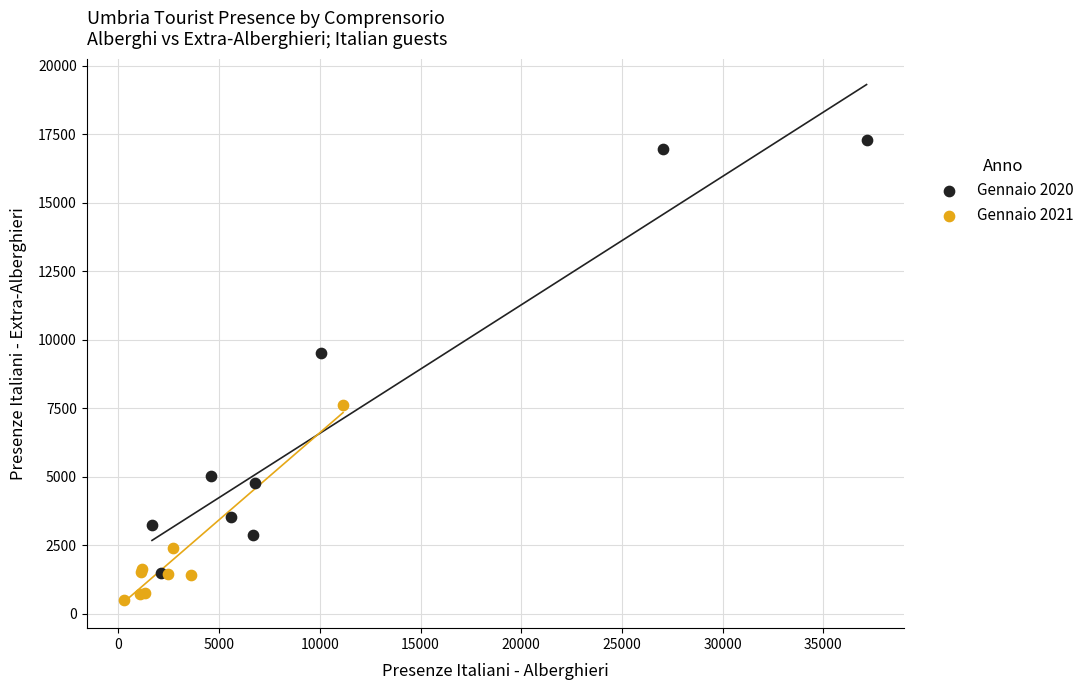

Which series contains the lowest Y value?

Gennaio 2021